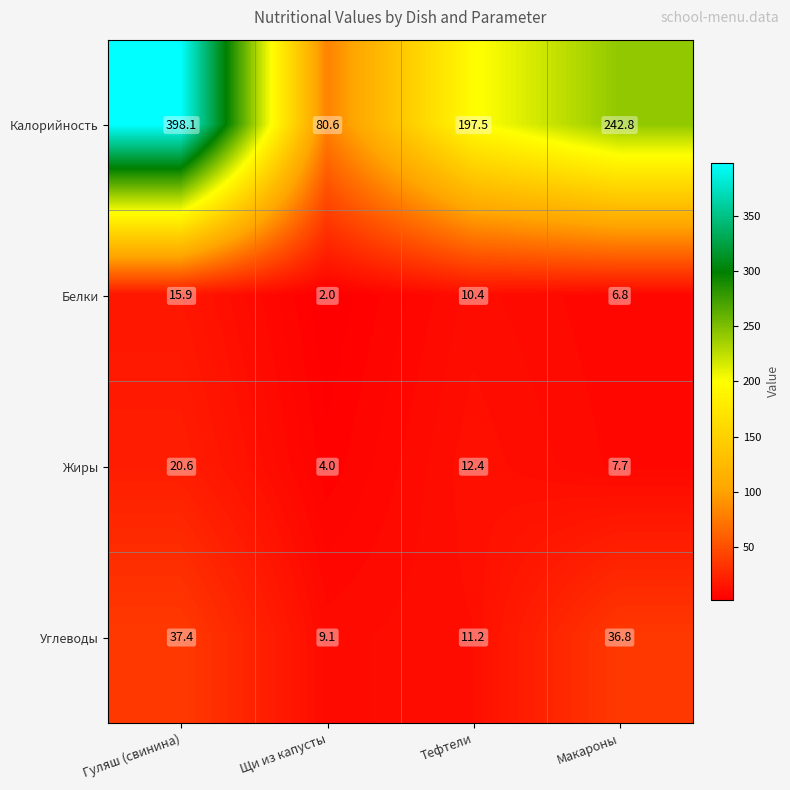

At which label does Жиры reach its peak?

Гуляш (свинина)